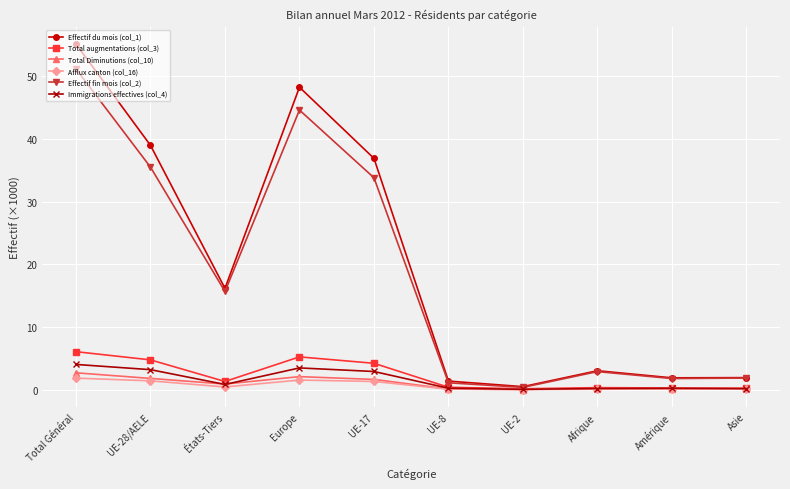

How many lines are shown in the chart?

6